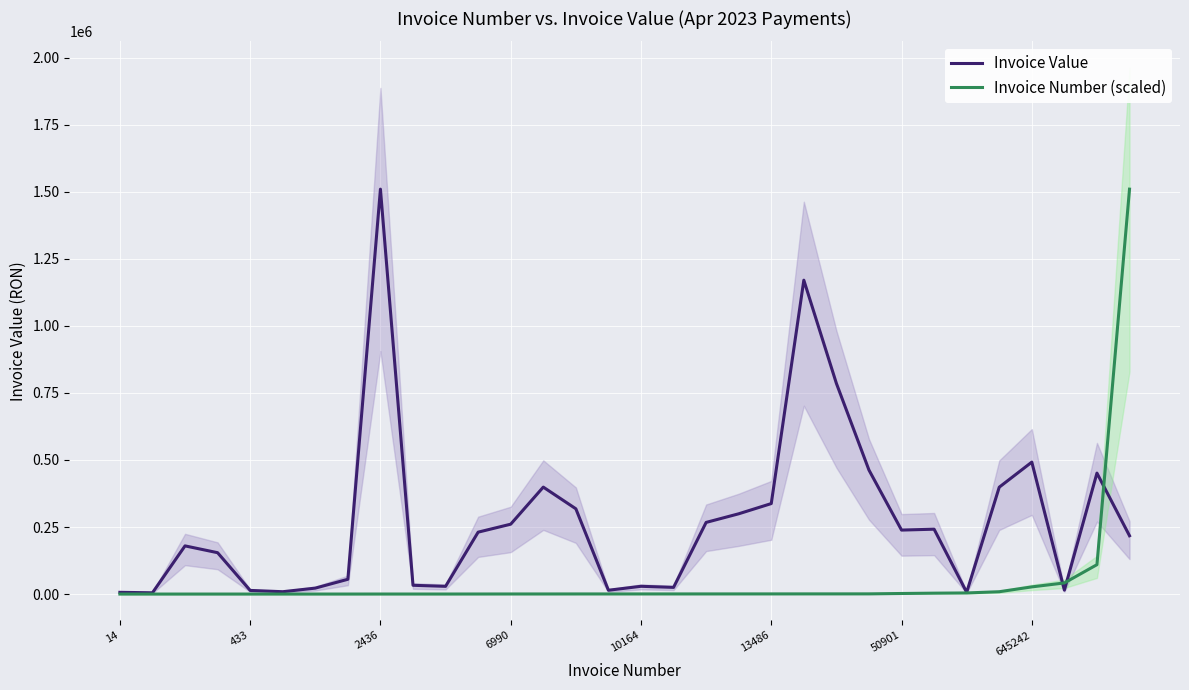

True or false: Invoice Value has a value of 185306.3 at 645242.

False